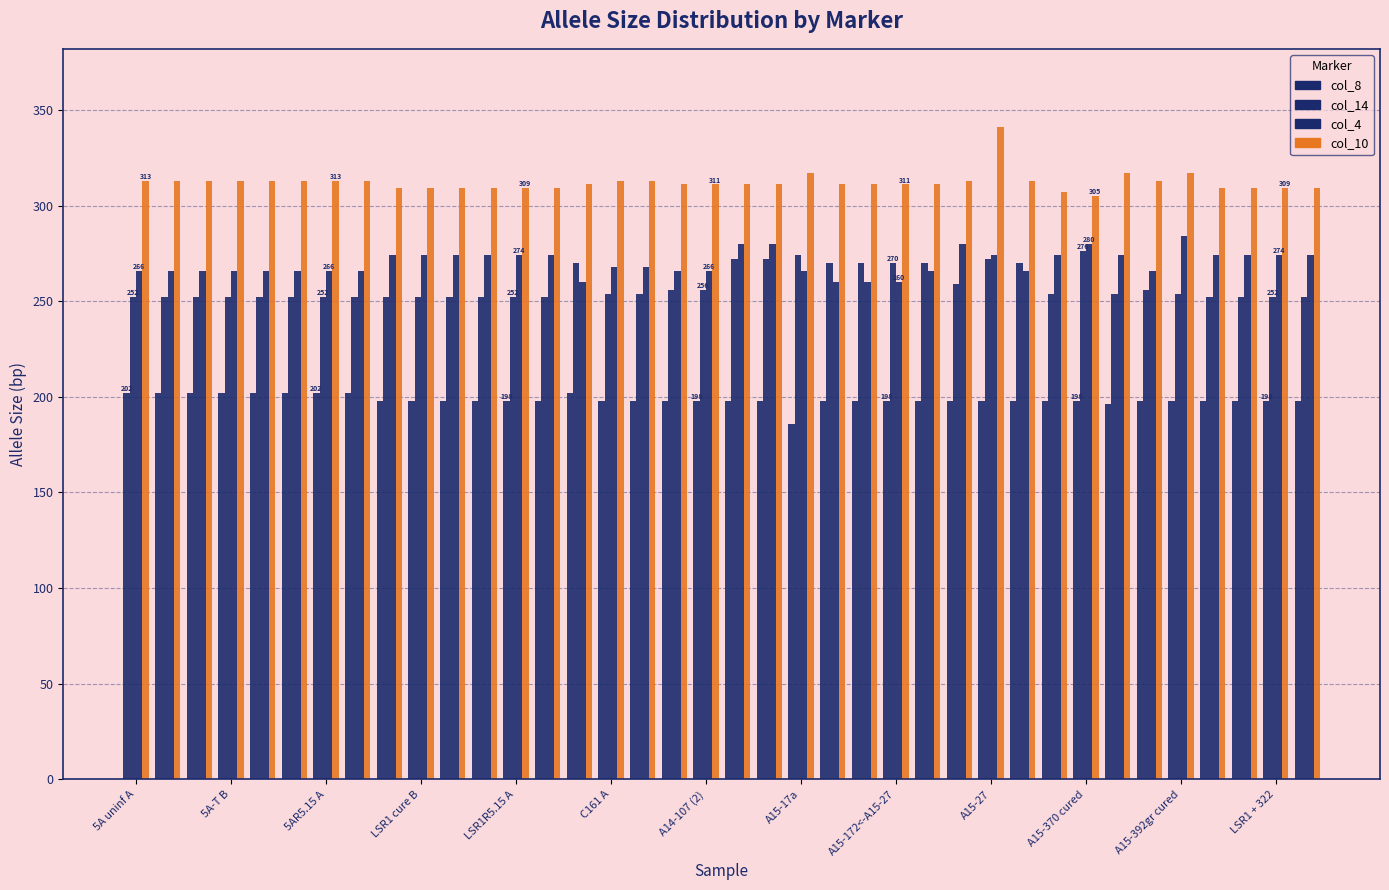

At which category is the sum across all series the highest?

A15-27